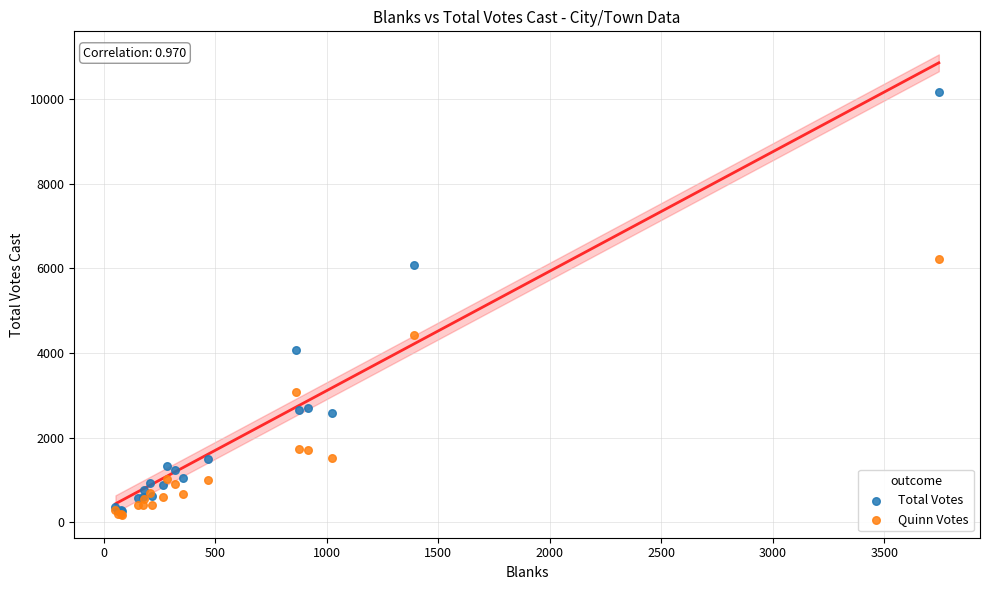

Across all series, what Y value is closest to 5172?

4414